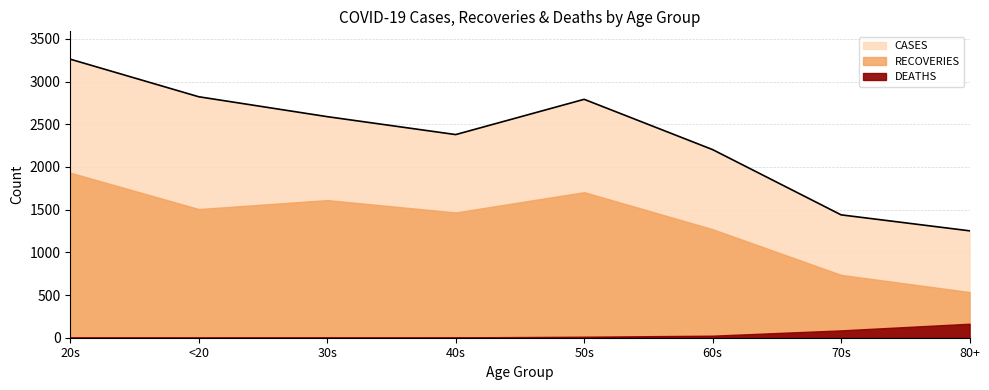

Which label corresponds to the smallest value in the chart?

<20